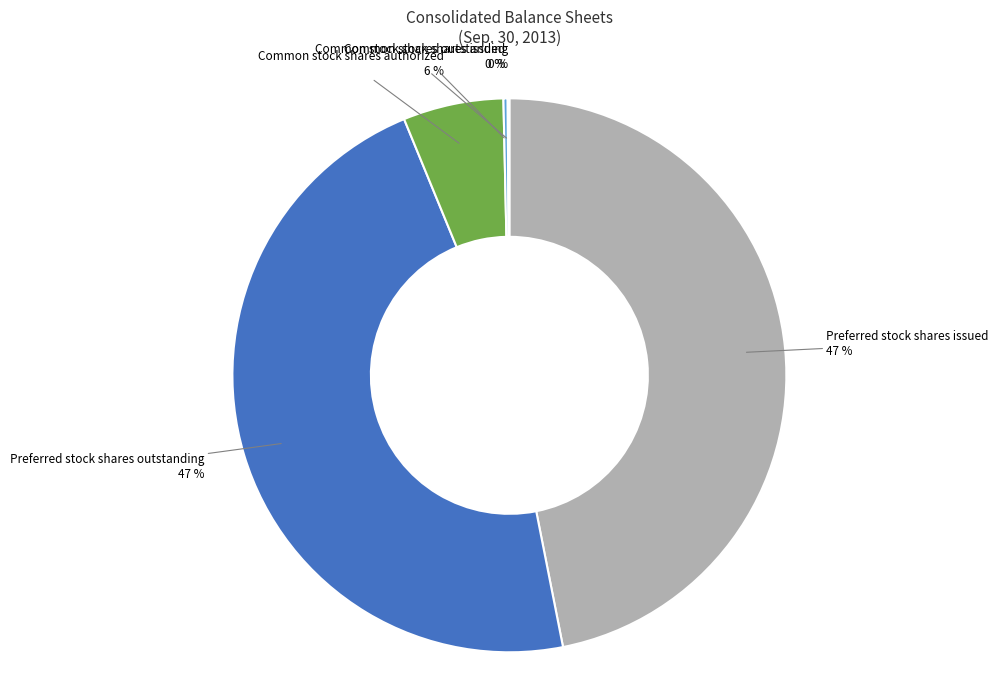

To the nearest percent, what percentage of the pie is Preferred stock shares issued?

47%